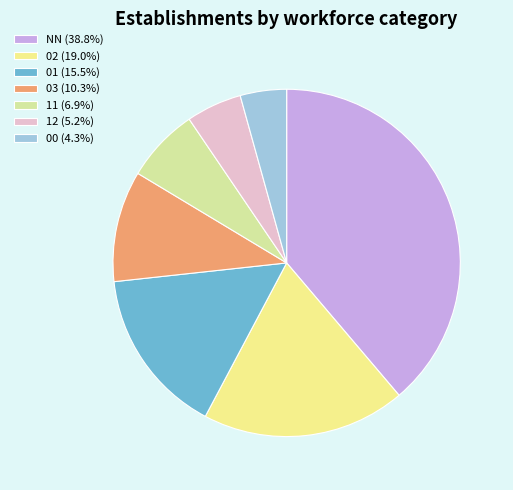

What percentage is the 12 slice, to the nearest percent?

5%